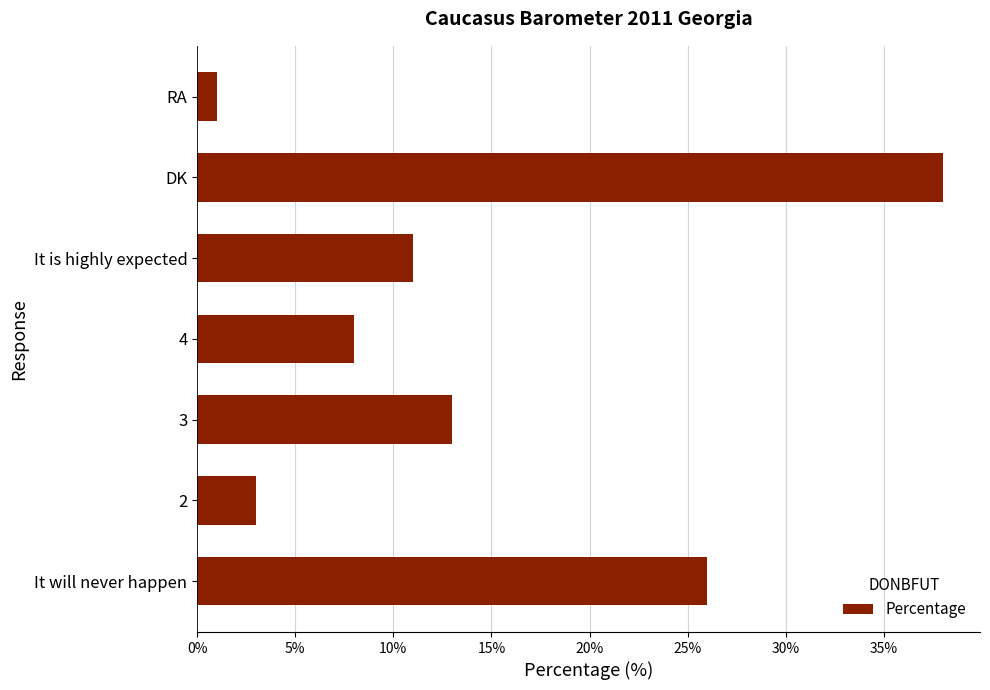

What is the difference between the maximum and second lowest values?

35